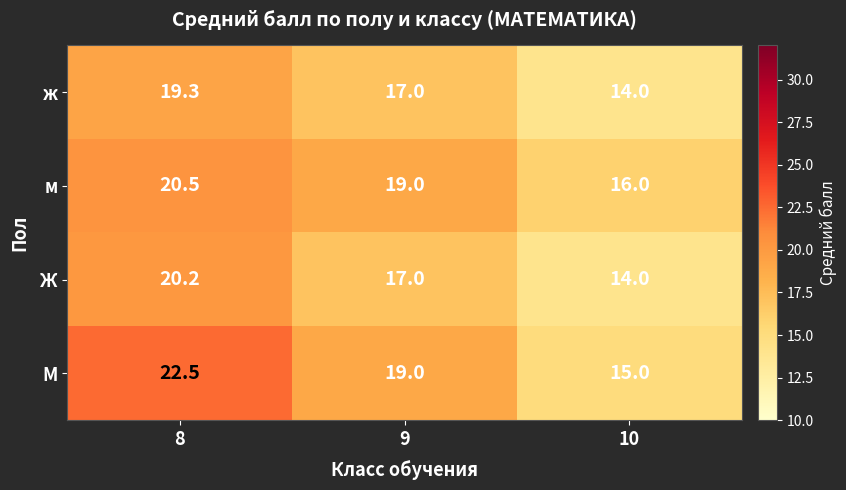

List the series in order of their peak value, highest first.

М, м, Ж, ж